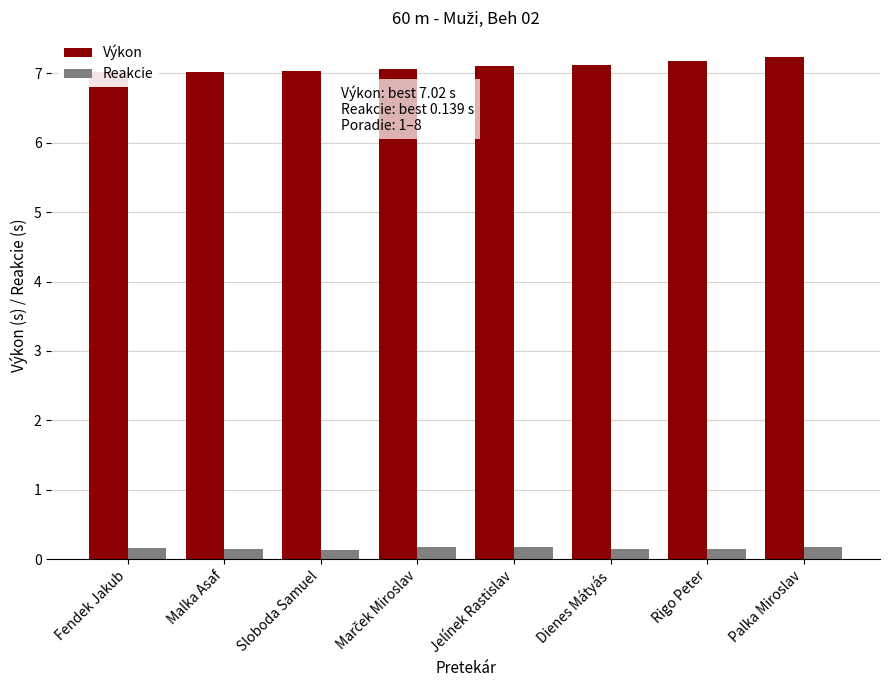

The value of Výkon at Sloboda Samuel is 7.0. True or false?

True